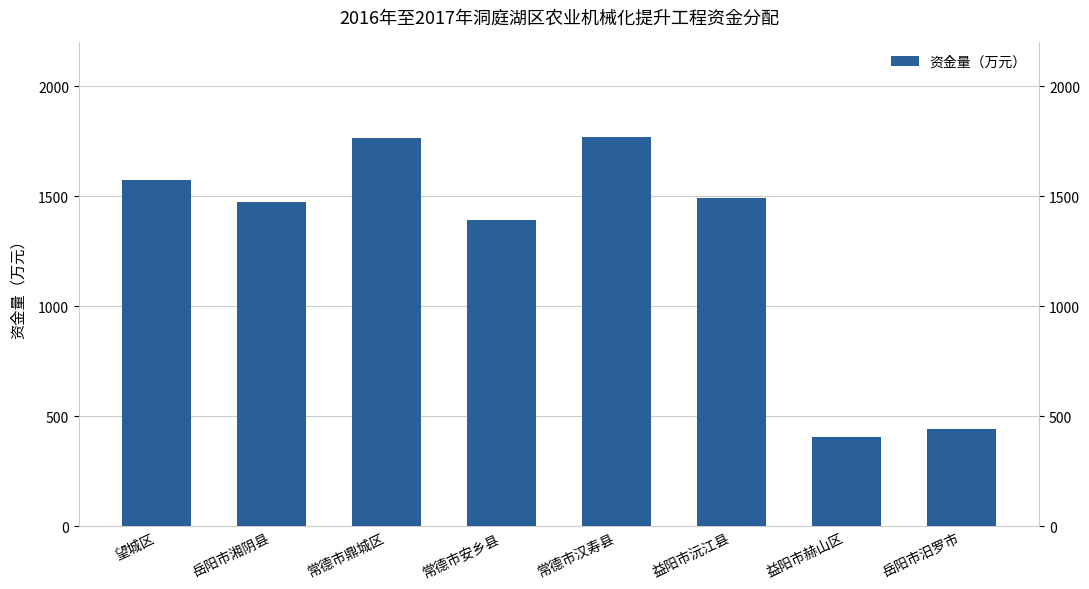

What position from the right is 益阳市沅江县?

3